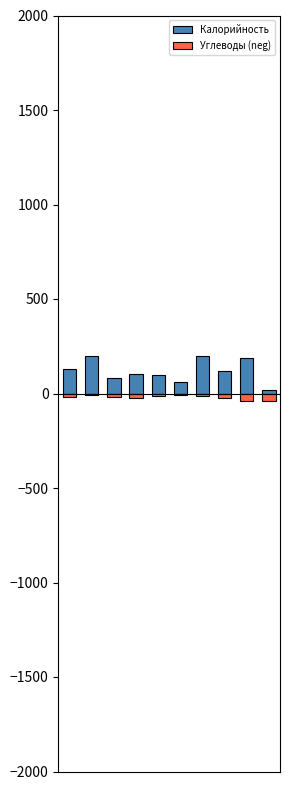

Where does the Углеводы (neg) series first go above -15?

1